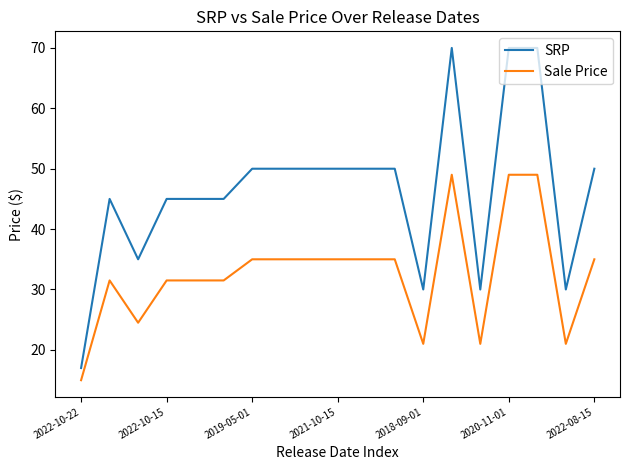

What is the average value of the Sale Price series?

32.6